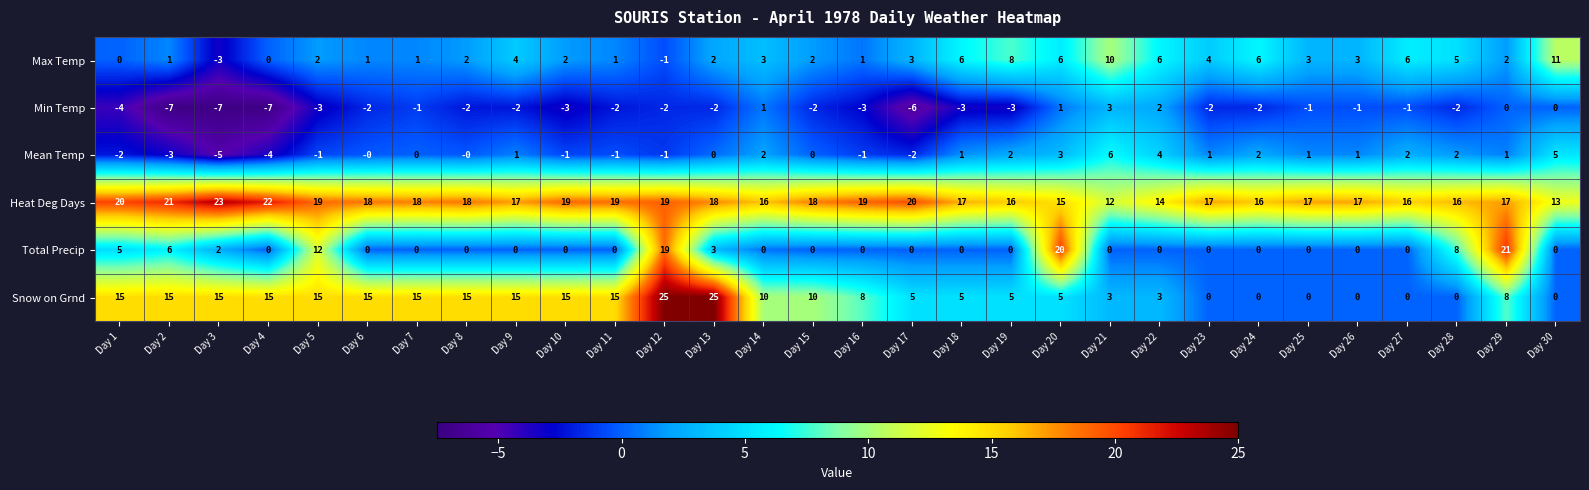

What is the difference between the highest and lowest values at Day 3?

30